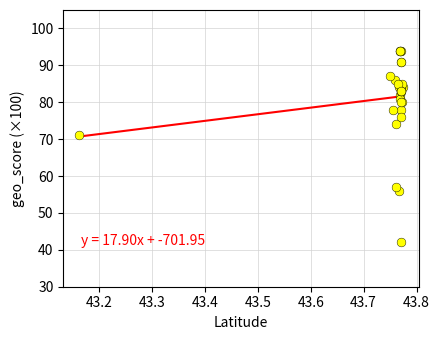

What Y value in the scatter plot is closest to 68?

71.0